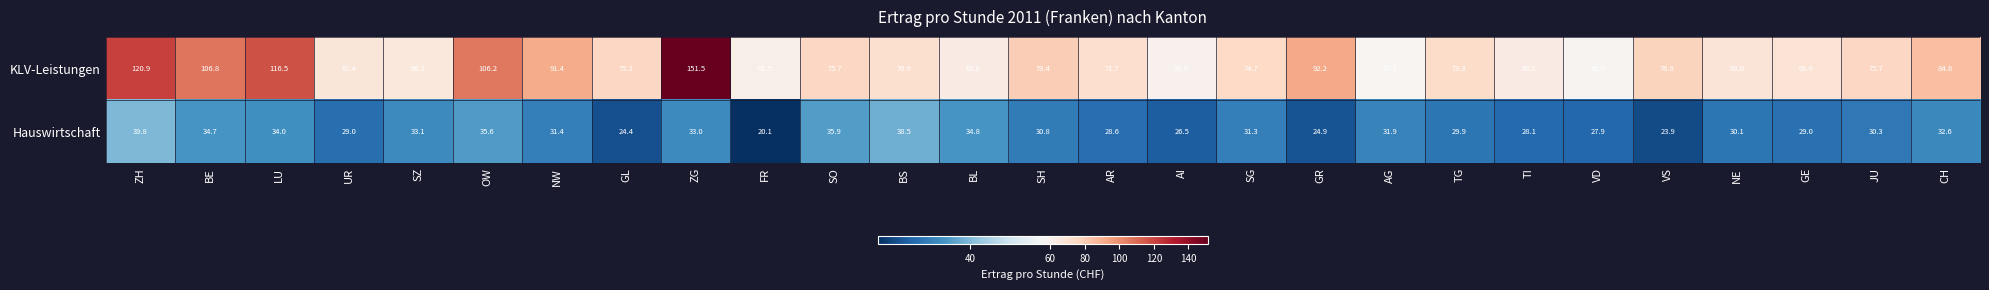

At OW, list the series in order from smallest to largest.

Hauswirtschaft, KLV-Leistungen